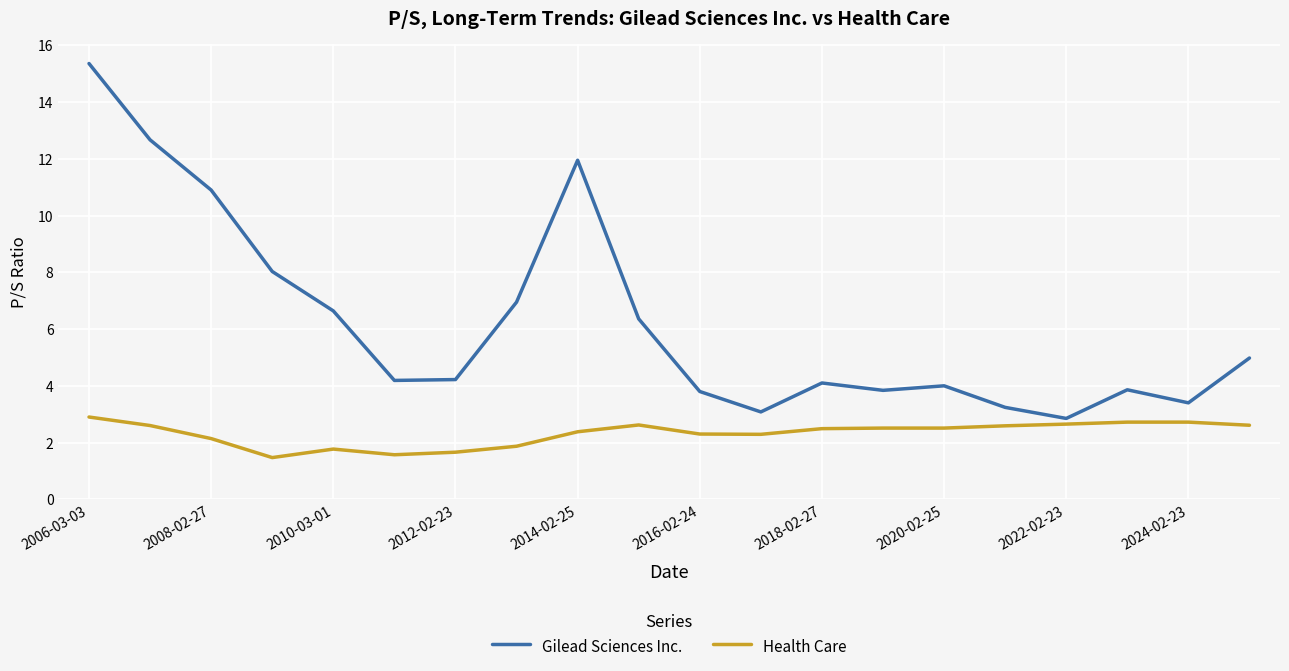

What is the maximum value for Gilead Sciences Inc.?

15.4